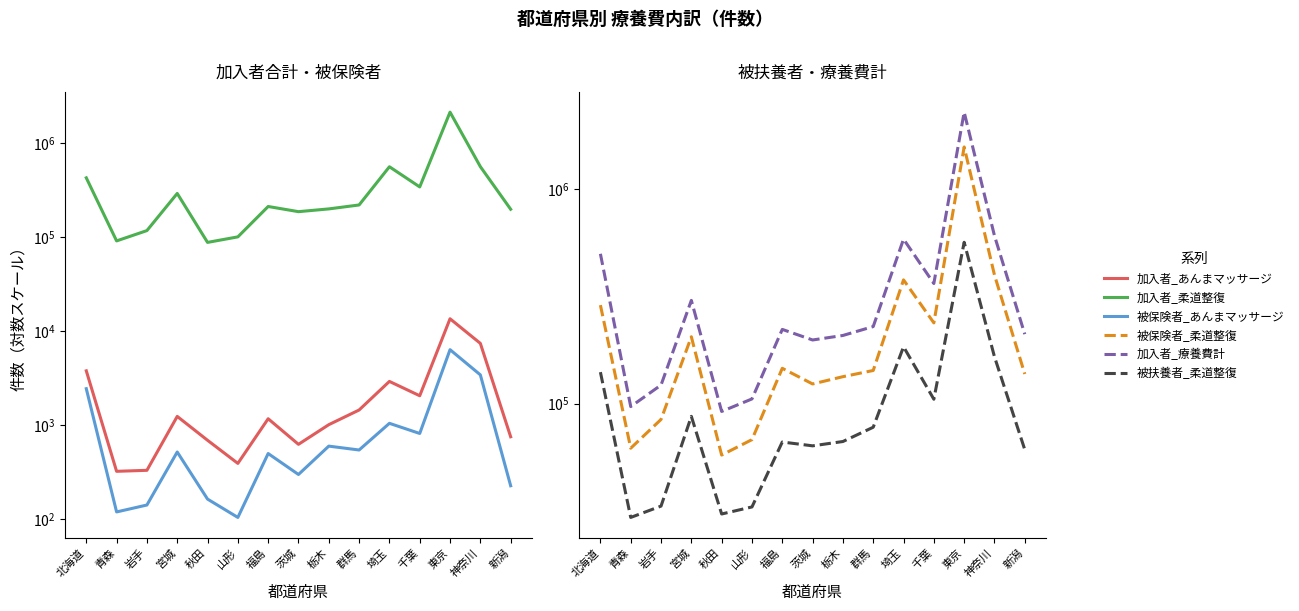

True or false: 被保険者_柔道整復件数 and 被扶養者_柔道整復件数 cross at least once.

False